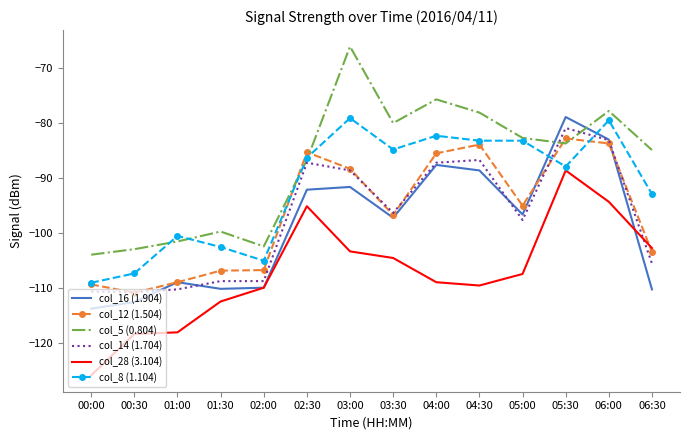

What value does the col_14 (1.704) series have at 05:30?

-80.9